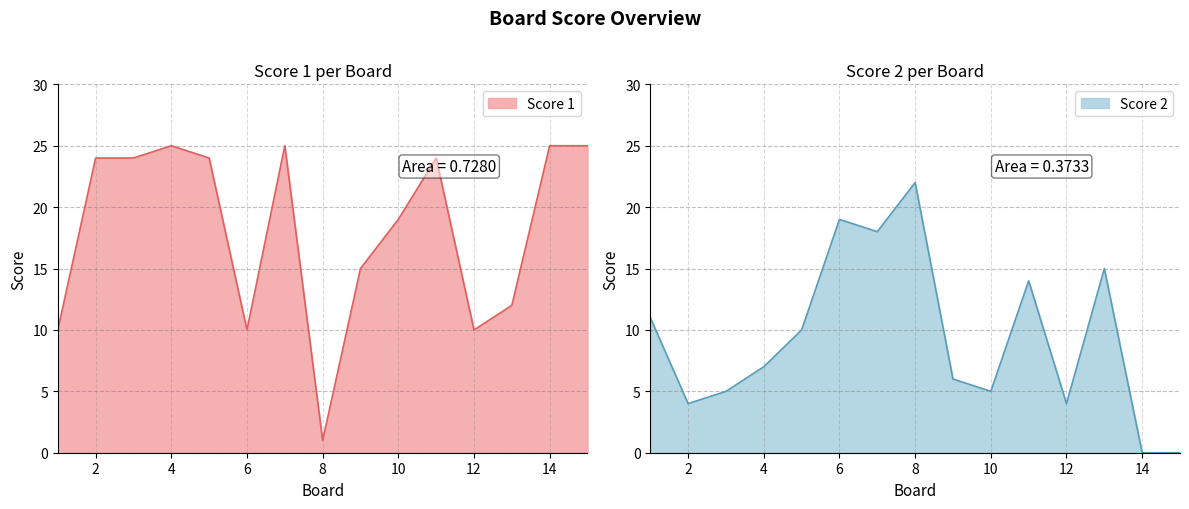

How many data points does each series have?

15